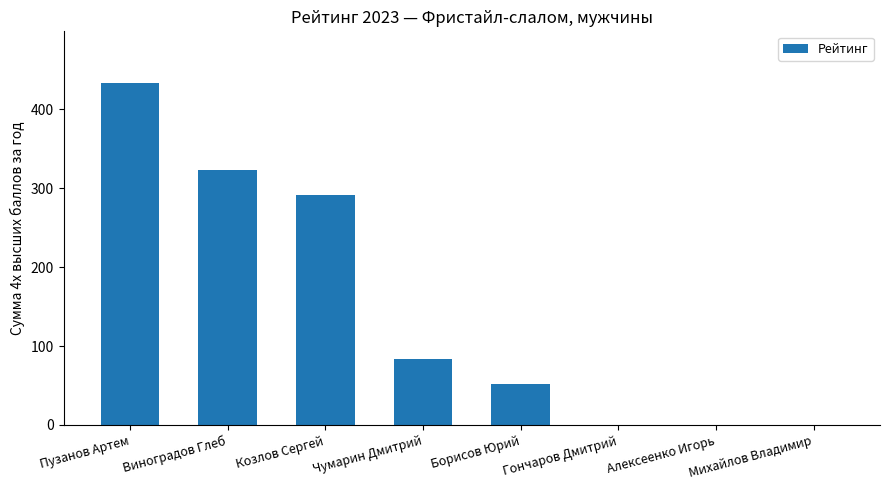

What is the sum of all values?

1185.2